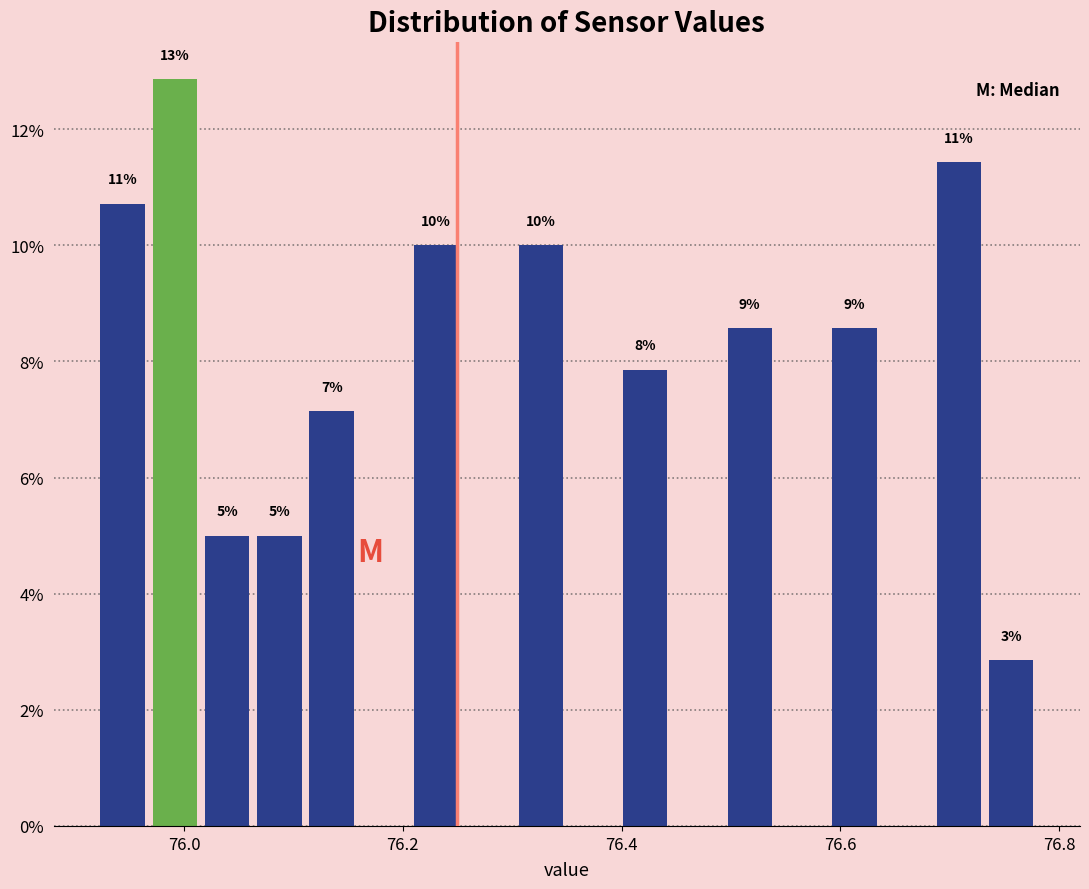

Read against the x-axis, roughly where is the centre of the tallest bar?

76.00